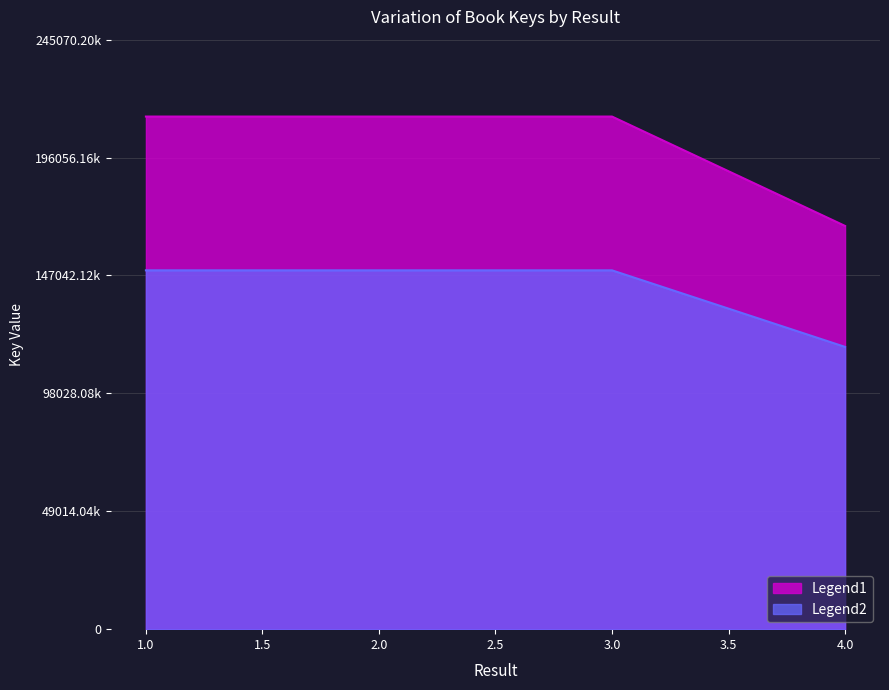

Approximately how many times larger is the value at 4 compared to 2?

0.8